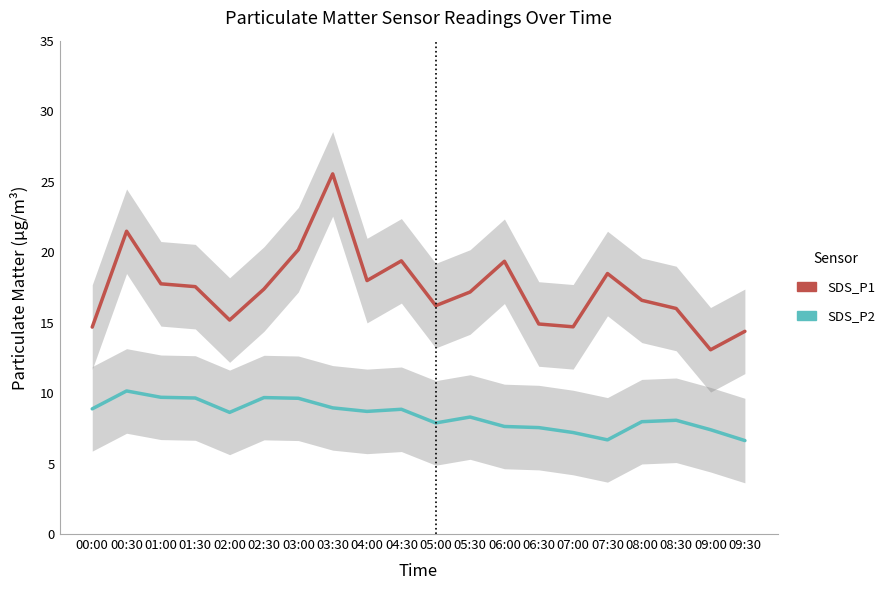

At how many categories does at least one series exceed 18?

6